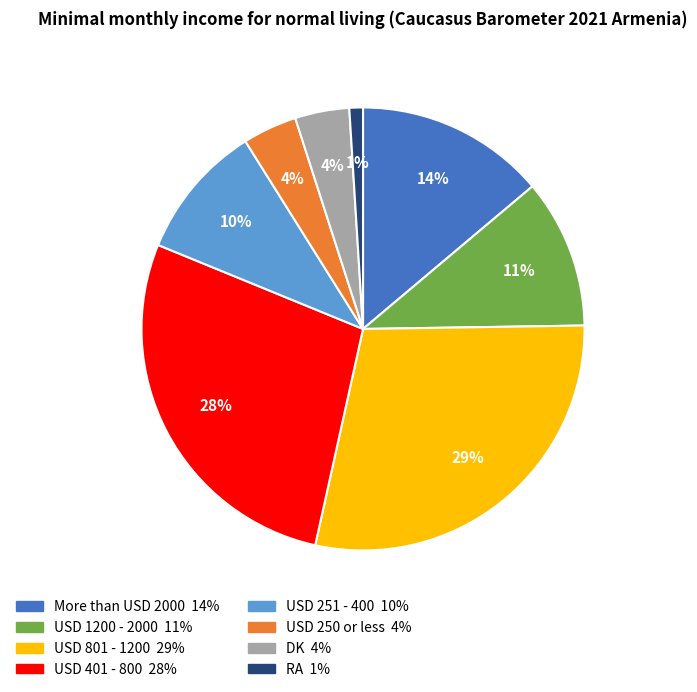

Is there a majority slice in this chart?

No